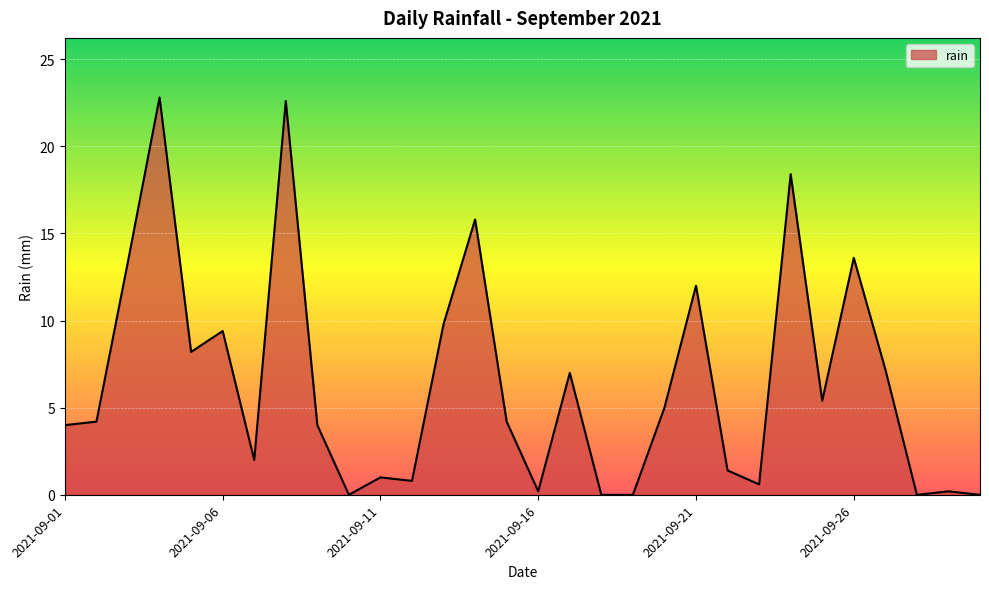

What is the greatest value displayed?

22.8